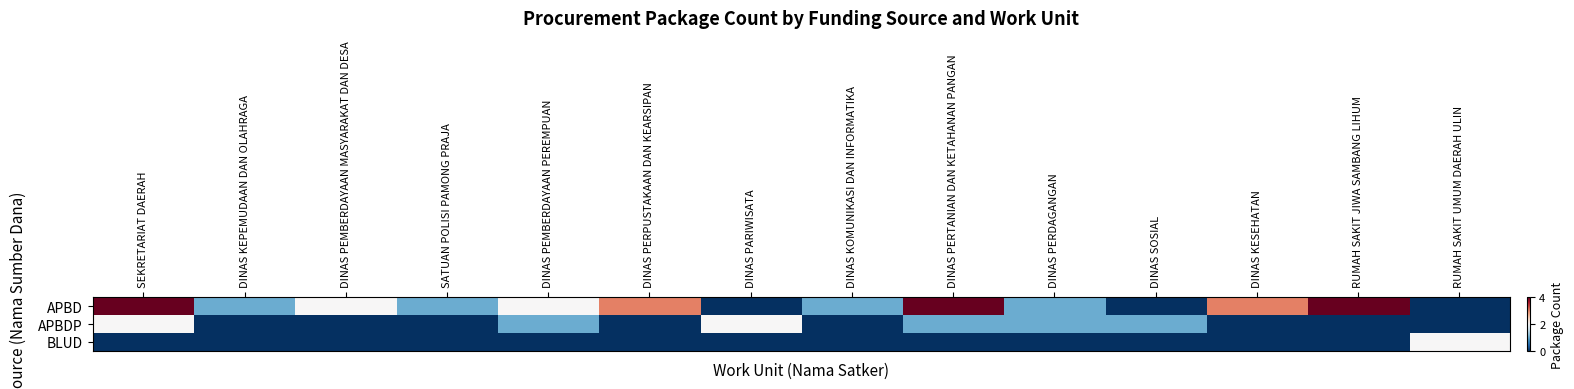

List the series in order of their overall mean, highest first.

APBD, APBDP, BLUD